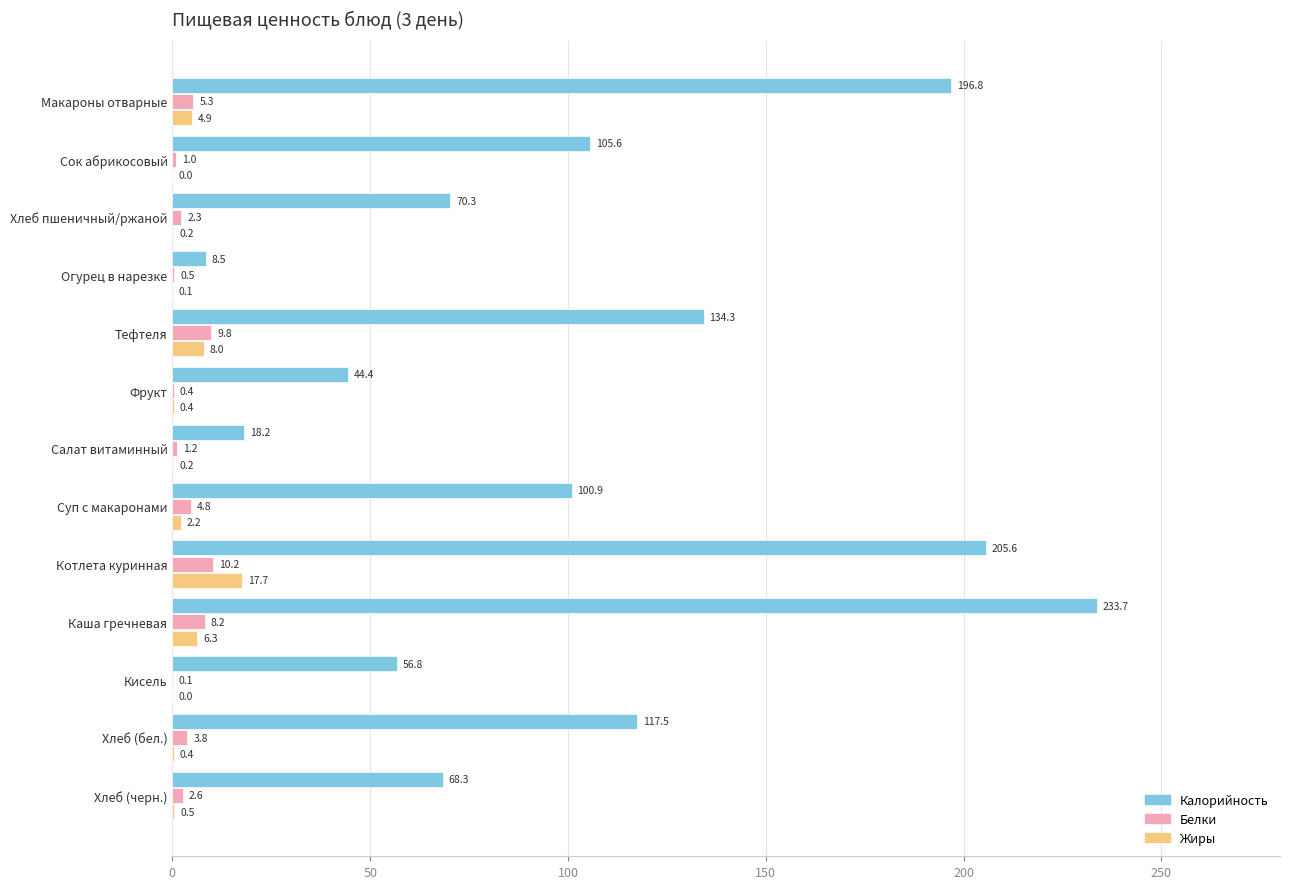

Between Сок абрикосовый and Фрукт, which series saw the biggest shift?

Калорийность